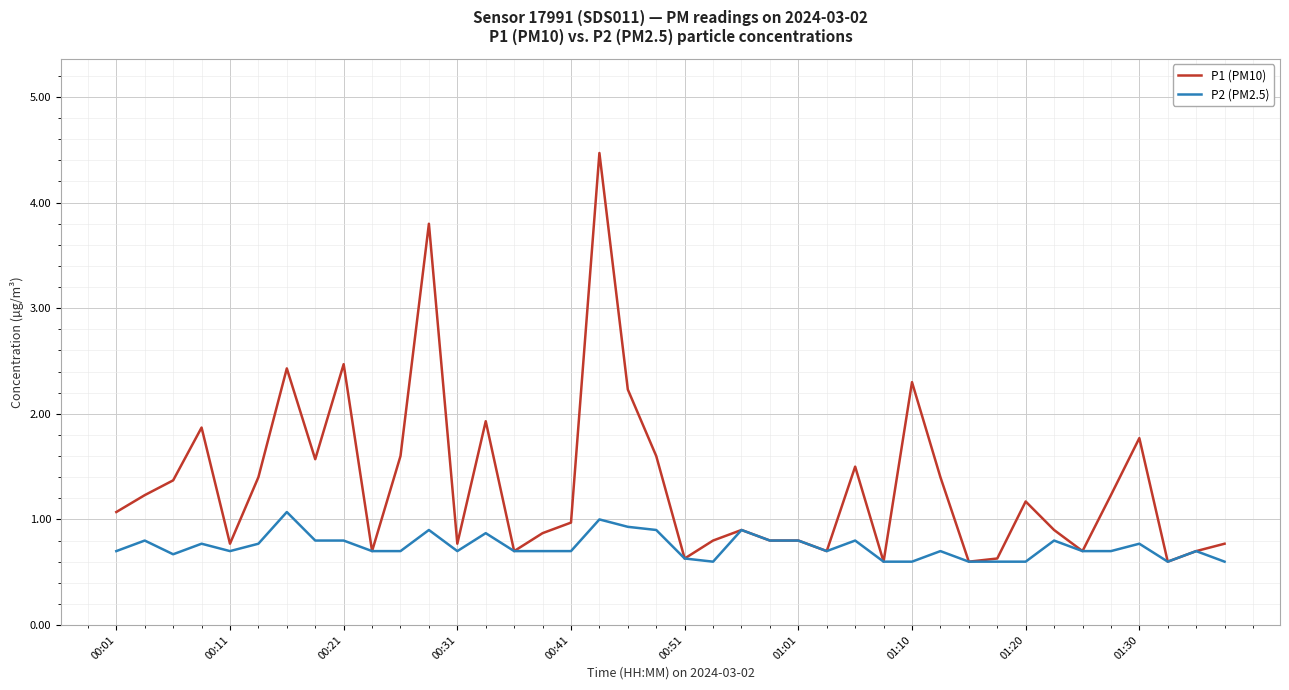

How many distinct data groups are displayed?

2